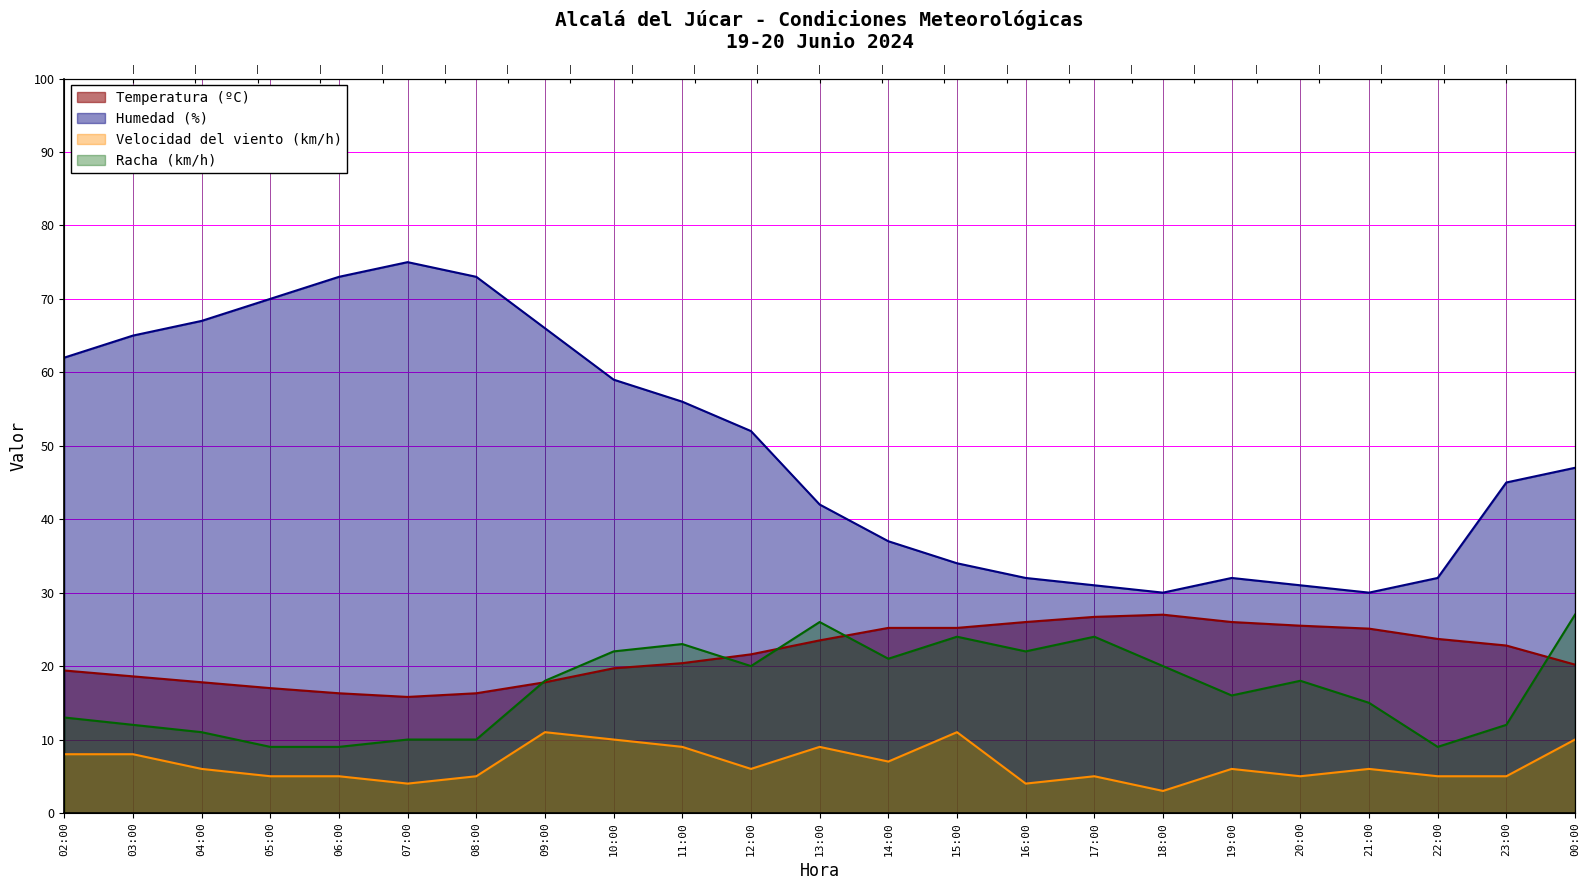

List the labels in order of Velocidad del viento (km/h) value, smallest first.

18:00, 07:00, 16:00, 05:00, 06:00, 08:00, 17:00, 20:00, 22:00, 23:00, 04:00, 12:00, 19:00, 21:00, 14:00, 02:00, 03:00, 11:00, 13:00, 10:00, 00:00, 09:00, 15:00